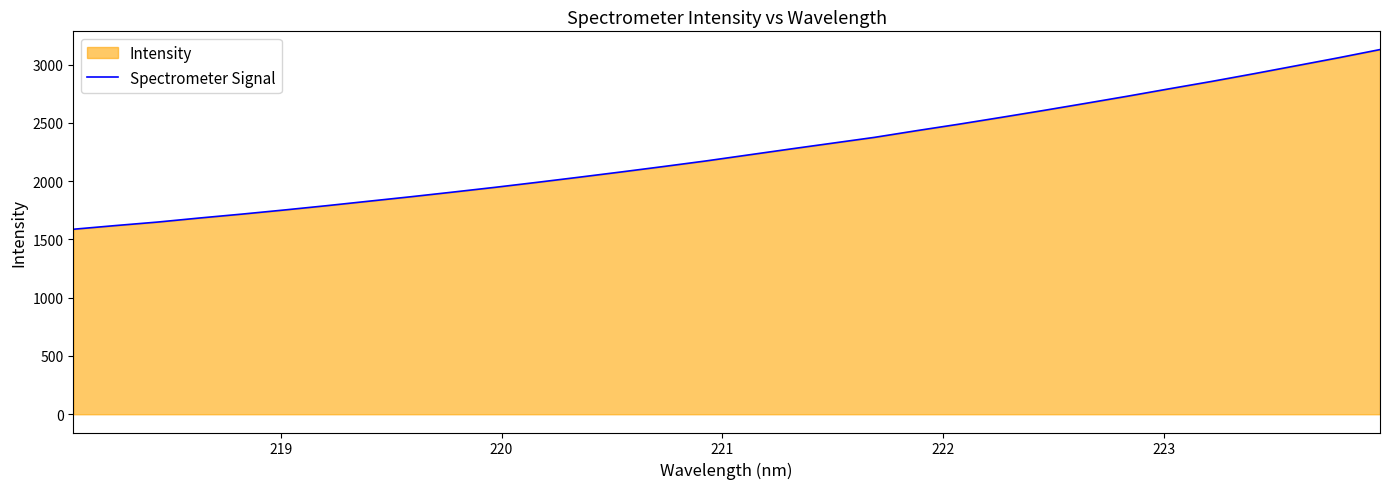

What is the minimum value shown in the chart?

1587.3